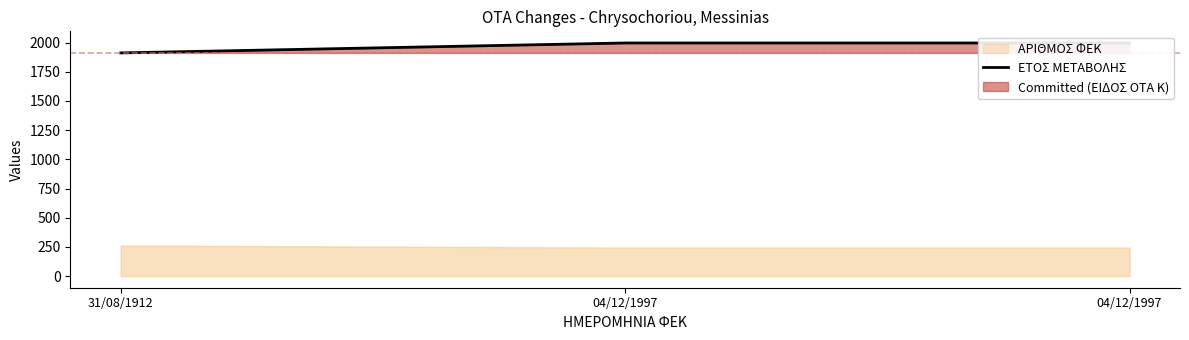

What is the label of the 3rd point from the right?

31/08/1912